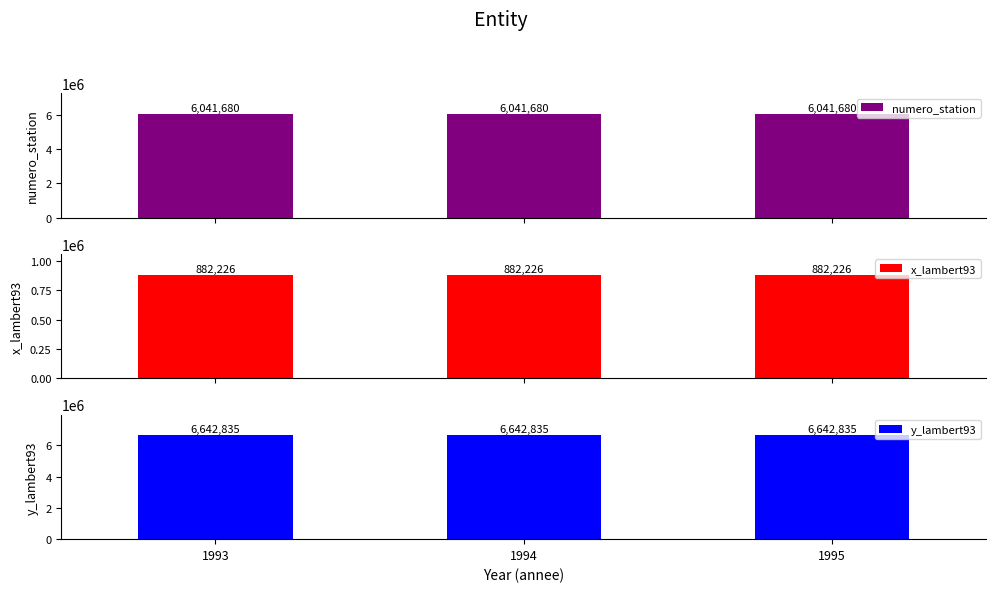

What are all the series names shown in the legend?

numero_station, x_lambert93, y_lambert93